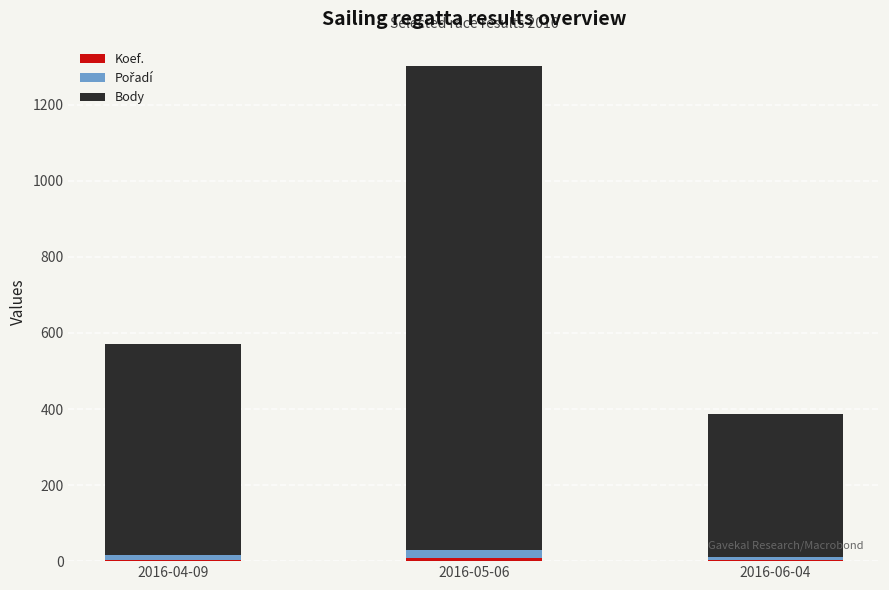

What is the sum of all Koef. values?

14